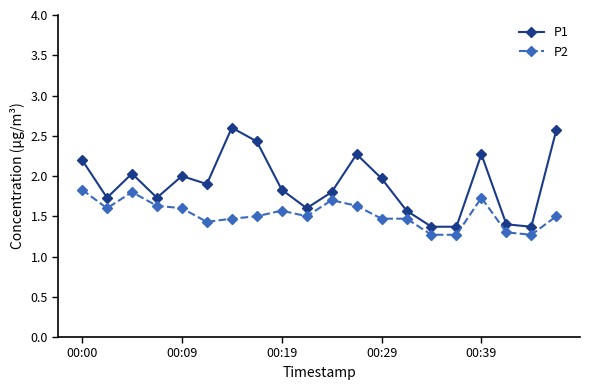

Reading right to left, what are all the values shown in this chart?

P1: 2.6	1.4	1.4	2.3	1.4	1.4	1.6	2.0	2.3	1.8	1.6	1.8	2.4	2.6	1.9	2.0	1.7	2.0	1.7	2.2
P2: 1.5	1.3	1.3	1.7	1.3	1.3	1.5	1.5	1.6	1.7	1.5	1.6	1.5	1.5	1.4	1.6	1.6	1.8	1.6	1.8